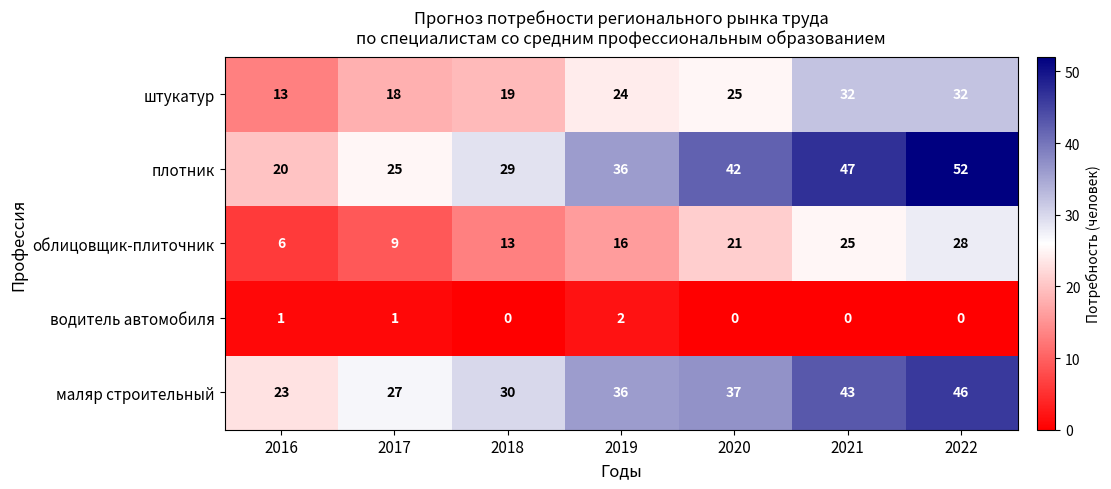

At 2018, list the series in order from largest to smallest.

маляр строительный, плотник, штукатур, облицовщик-плиточник, водитель автомобиля